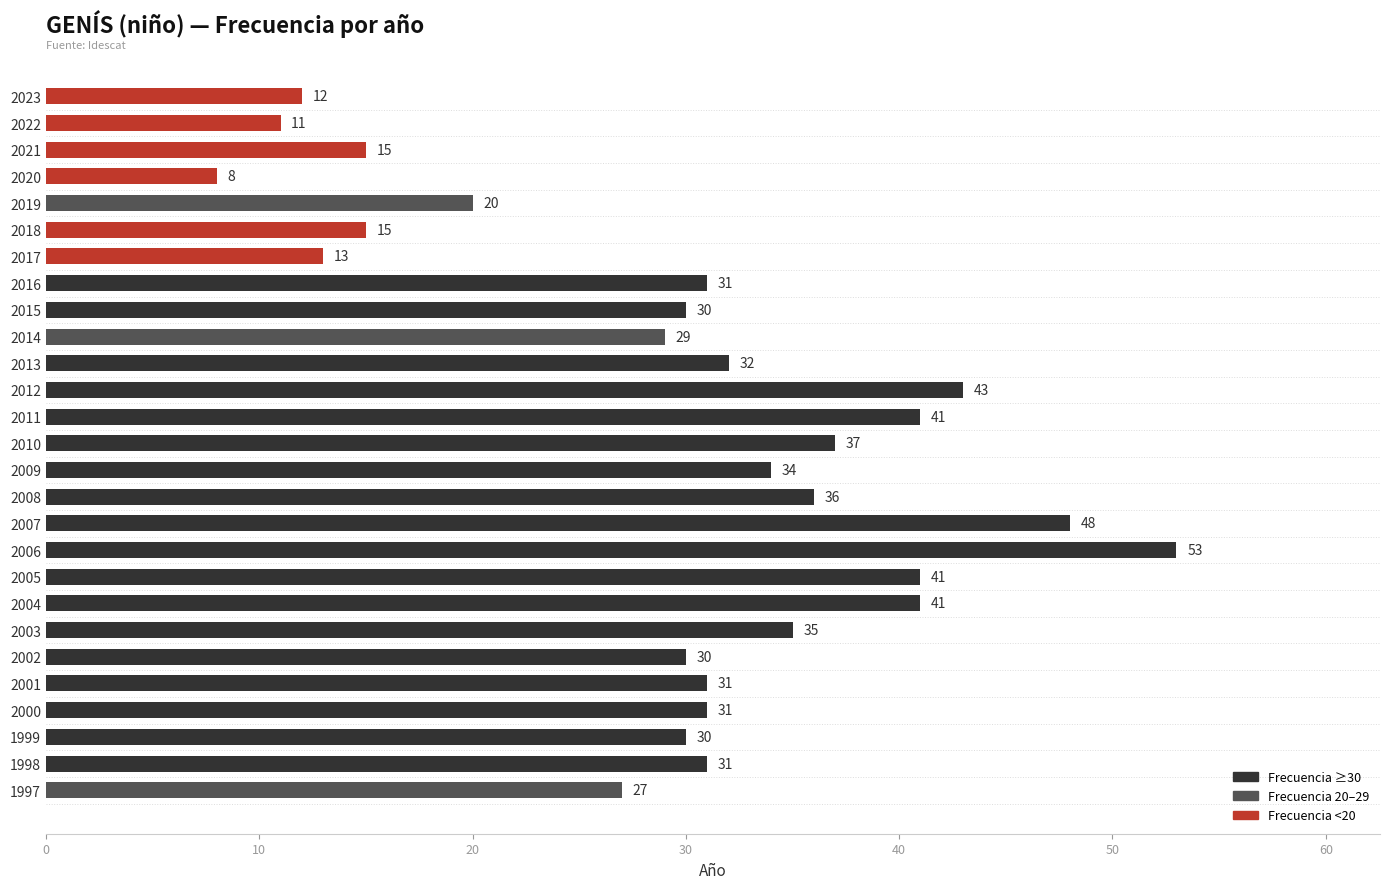

Read the value at 2002.

30